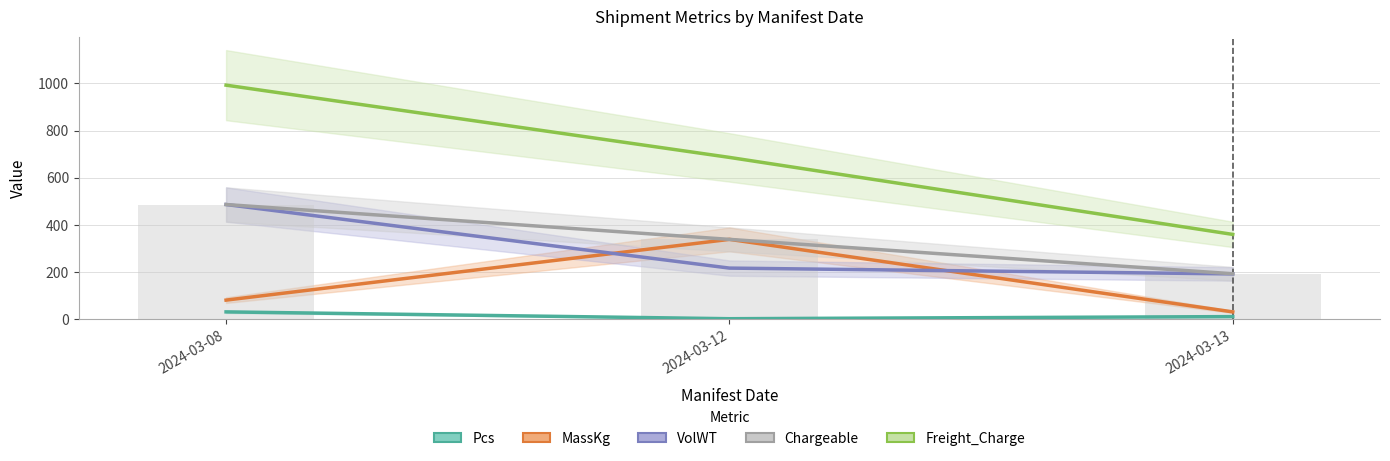

Which has a higher value, 2024-03-13 or 2024-03-08?

2024-03-08